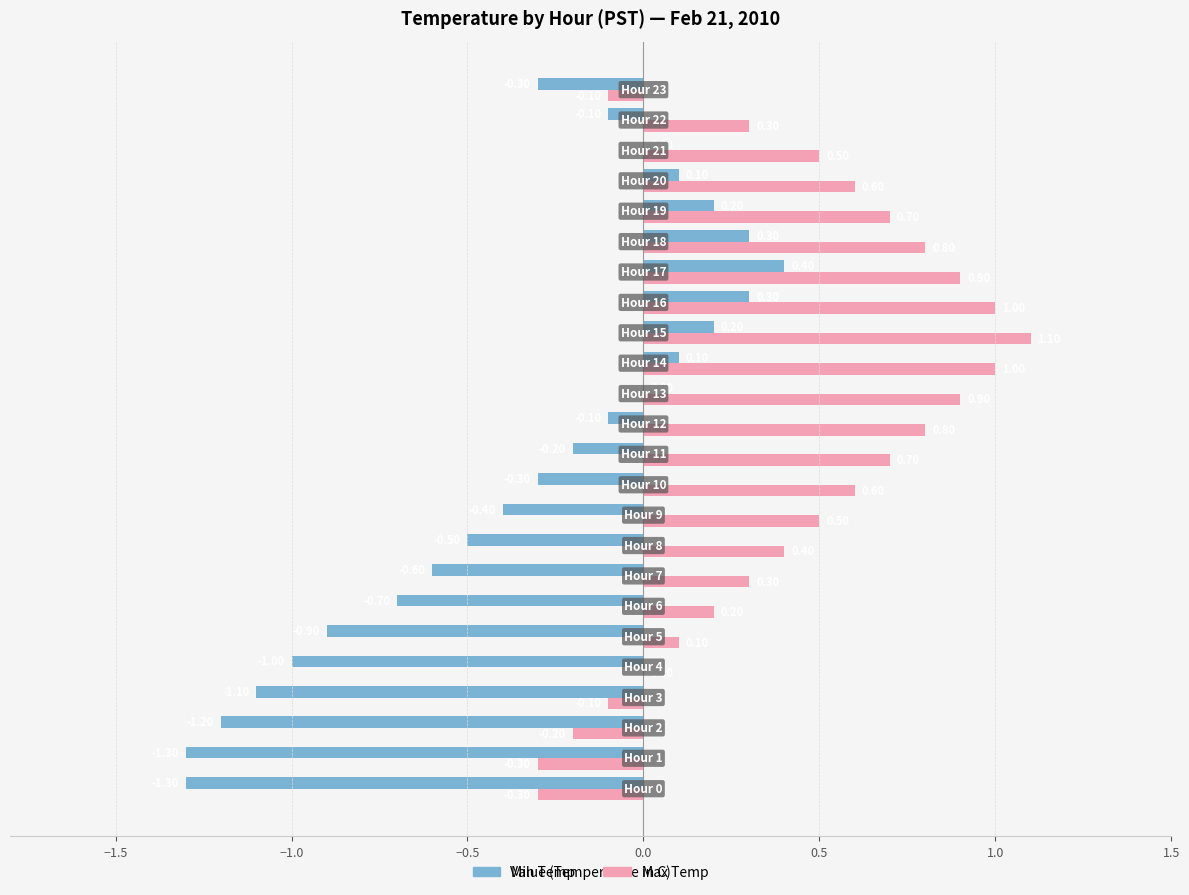

What is the sum of all Min Temp values?

-8.4